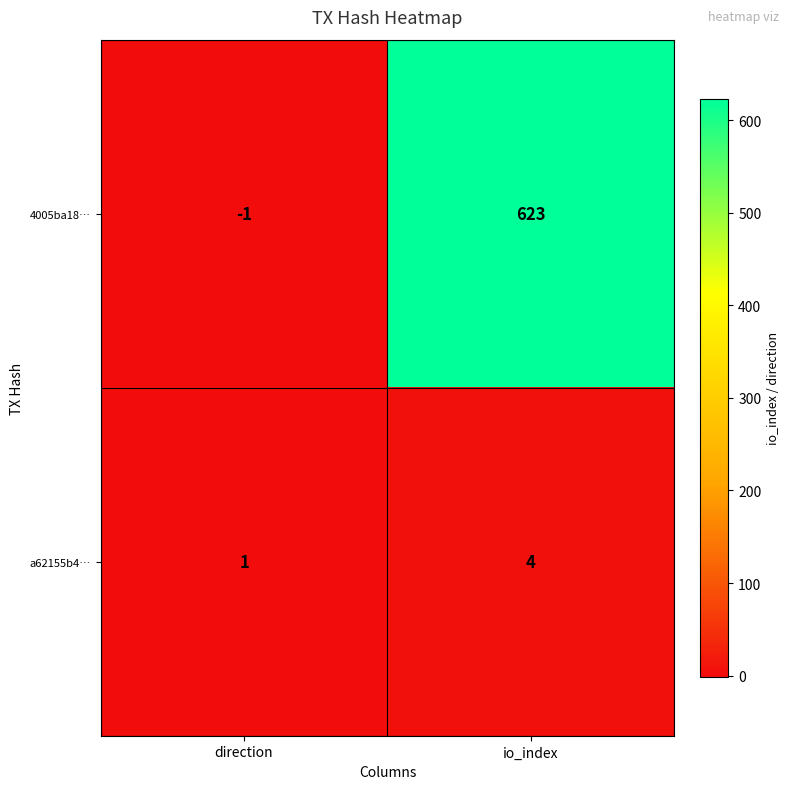

Which series has the widest spread of values?

4005ba18…